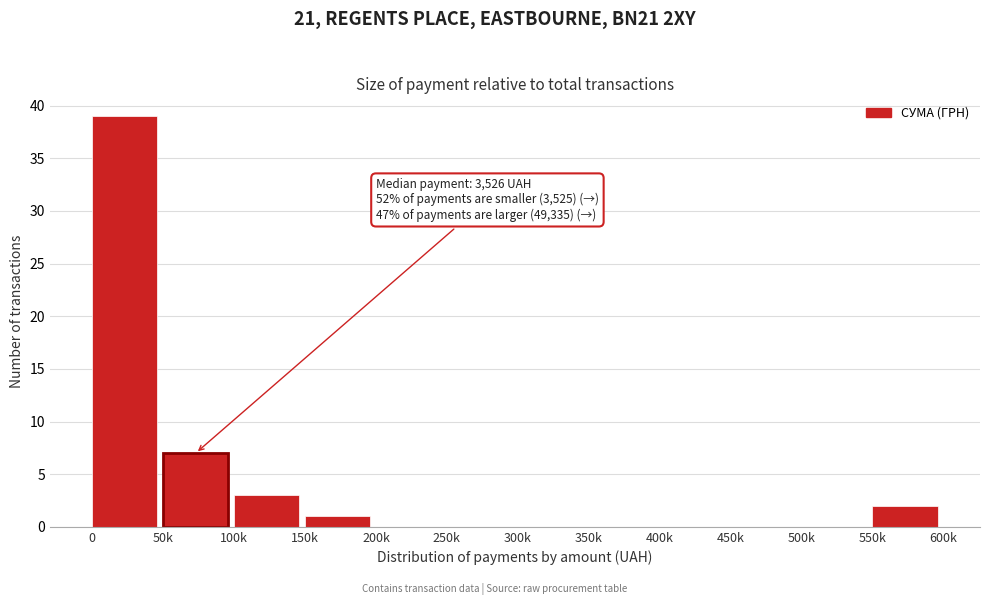

Reading left to right, what are all the values shown in this chart?

0=39	50k=7	100k=3	150k=1	200k=0	250k=0	300k=0	350k=0	400k=0	450k=0	500k=0	550k=2